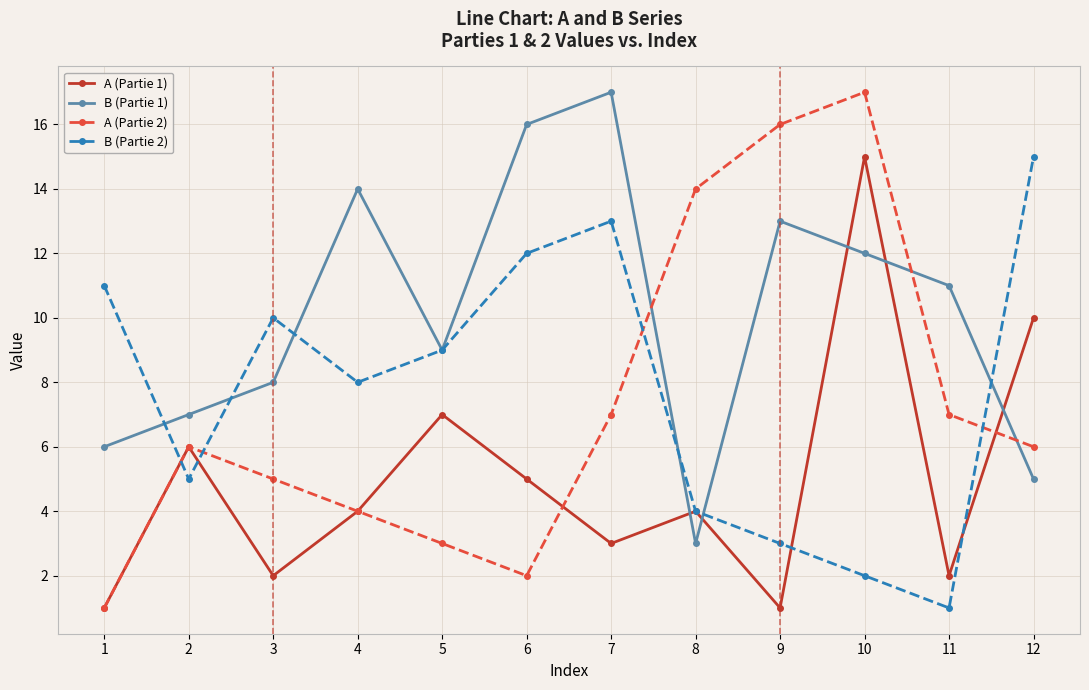

After their last crossing, which series has the higher values: B (Partie 2) or A (Partie 2)?

B (Partie 2)